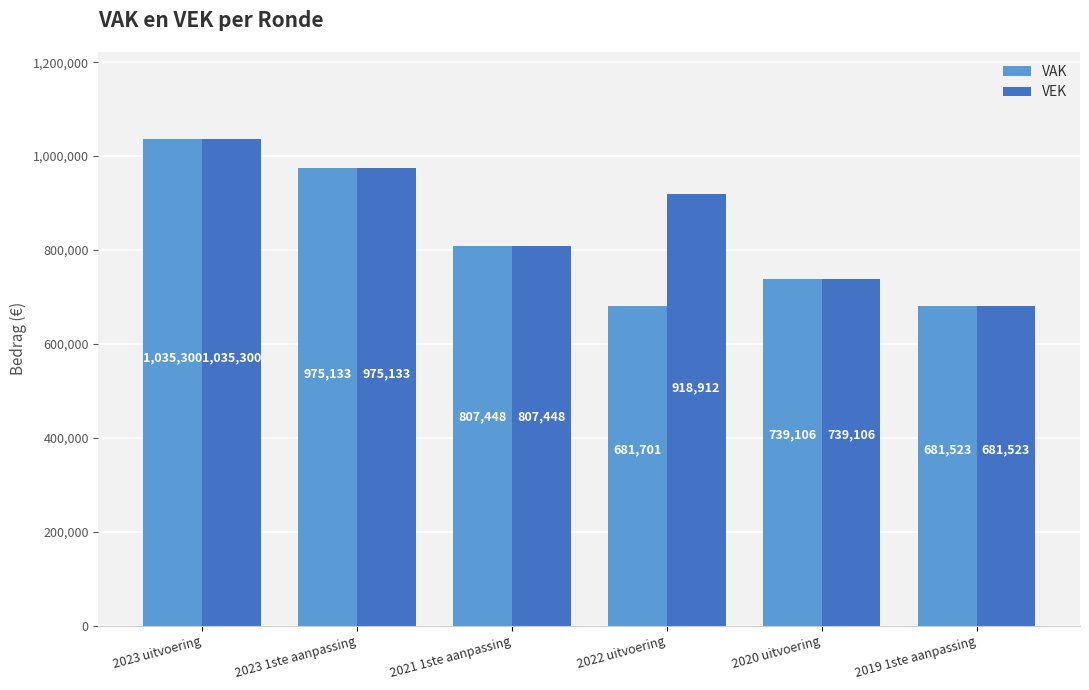

Rank the series by their average value, from lowest to highest.

VAK, VEK